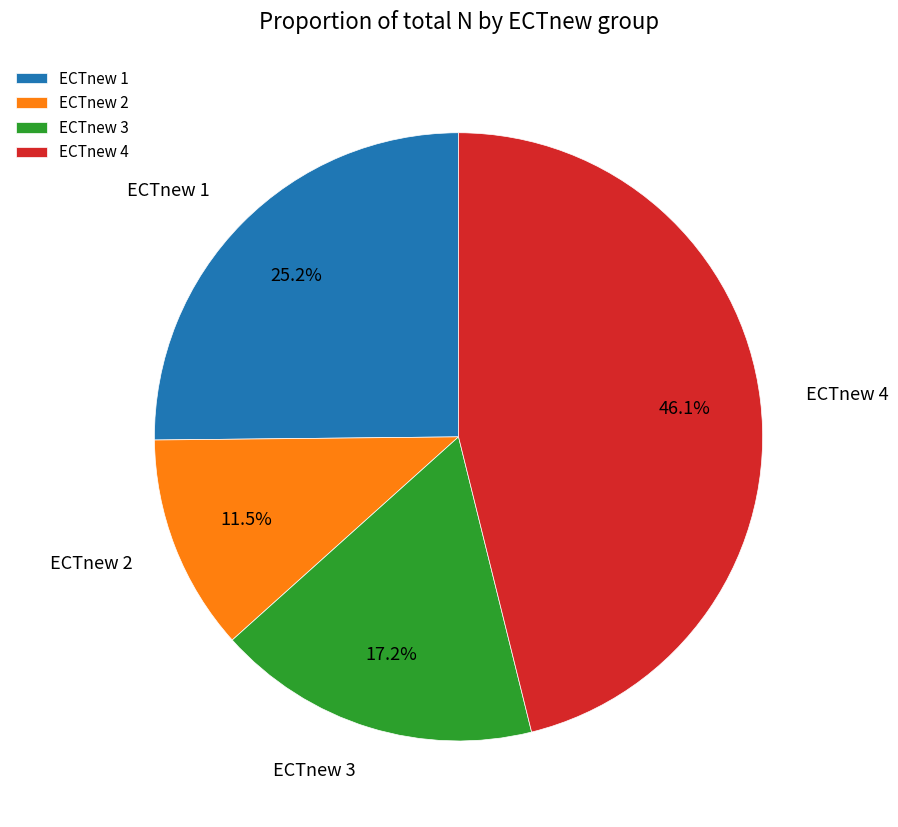

What is the ratio of the value at ECTnew 2 to the value at ECTnew 3?

0.7